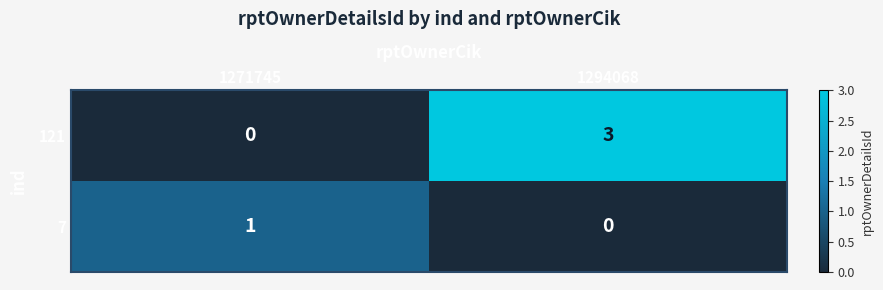

What is the sum of all 121 values?

3